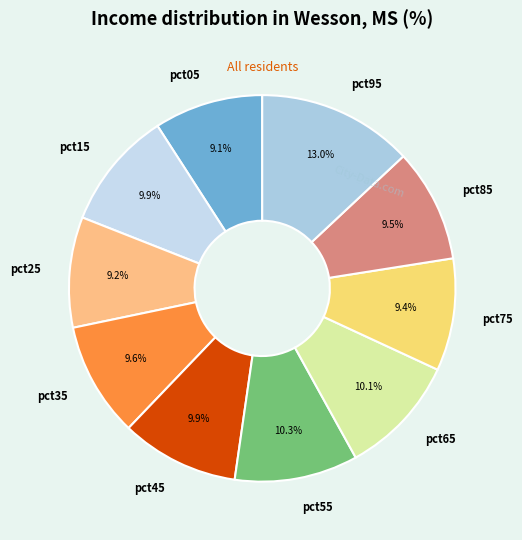

To the nearest percent, what is the average slice percentage?

10%